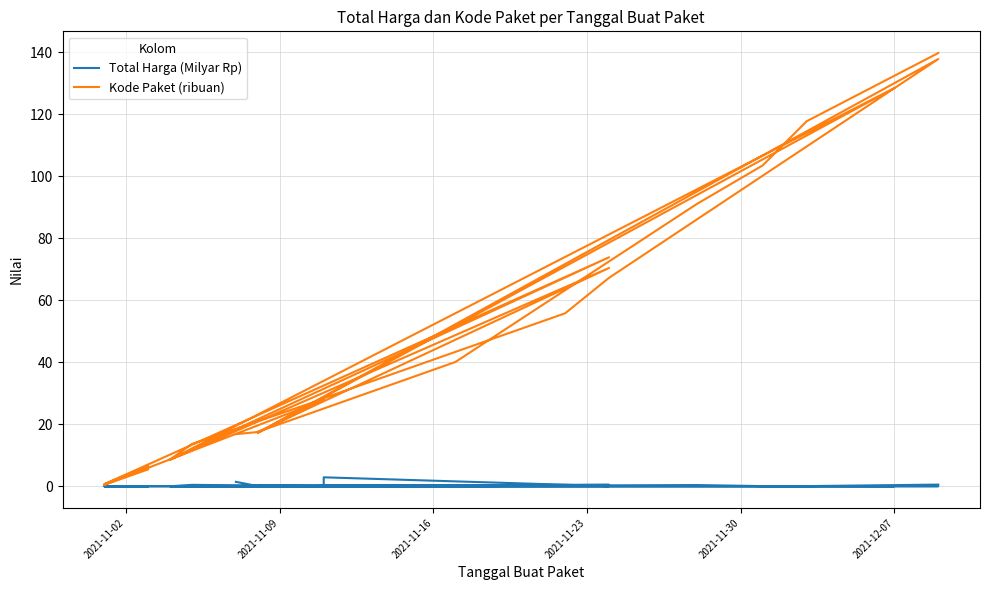

What is the difference between the maximum and minimum values in the Kode Paket (ribuan) series?

139.4